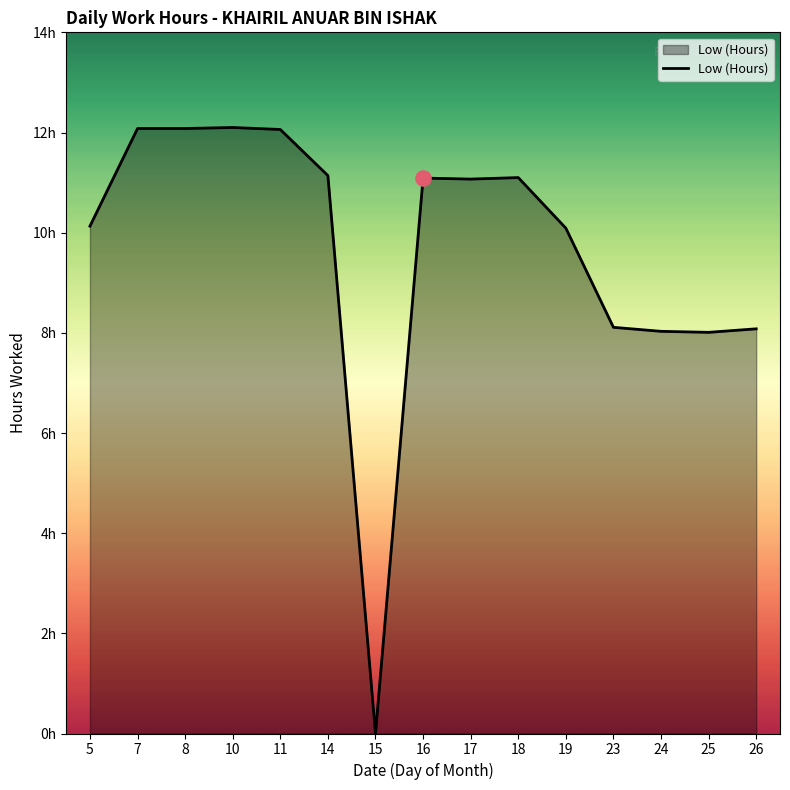

Between 14 and 24, which is larger?

14